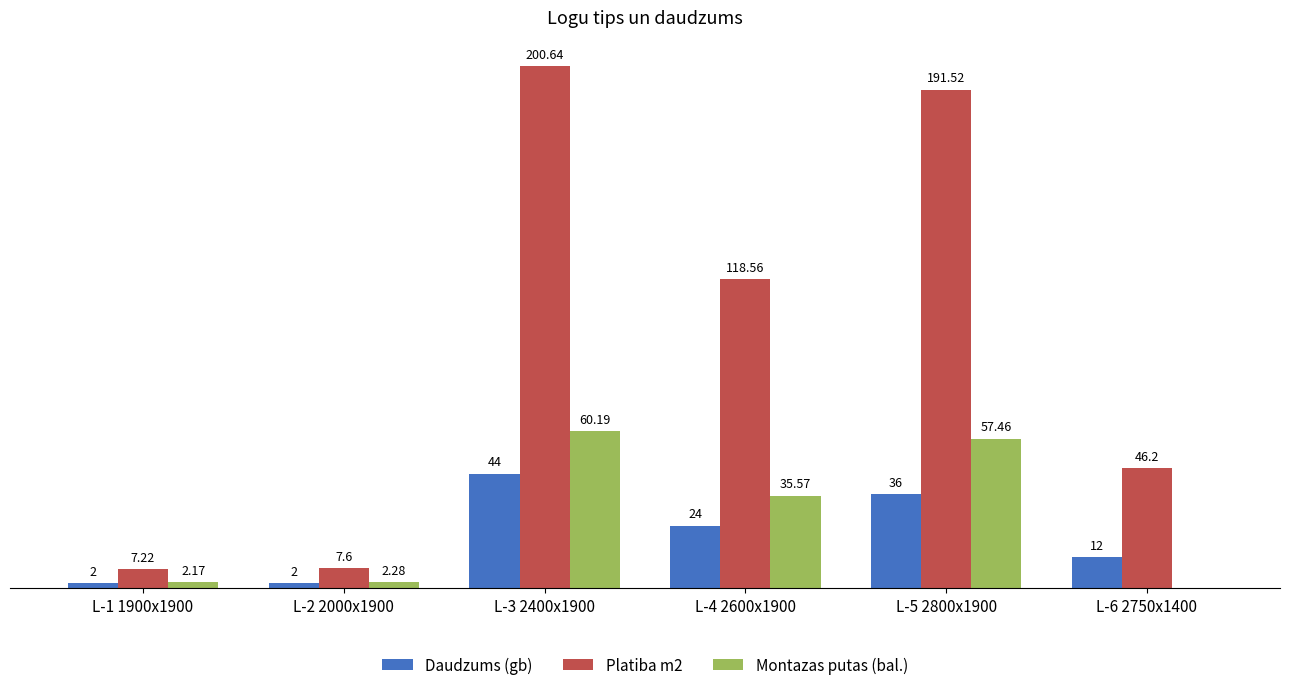

At which category is the sum across all series the highest?

L-3 2400x1900